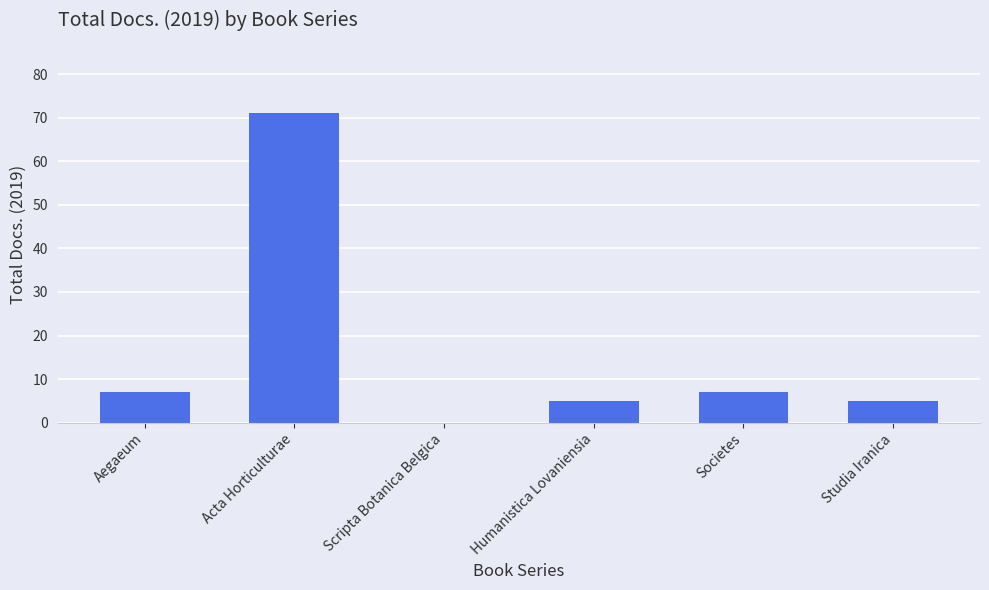

What is the sum of all values?

95